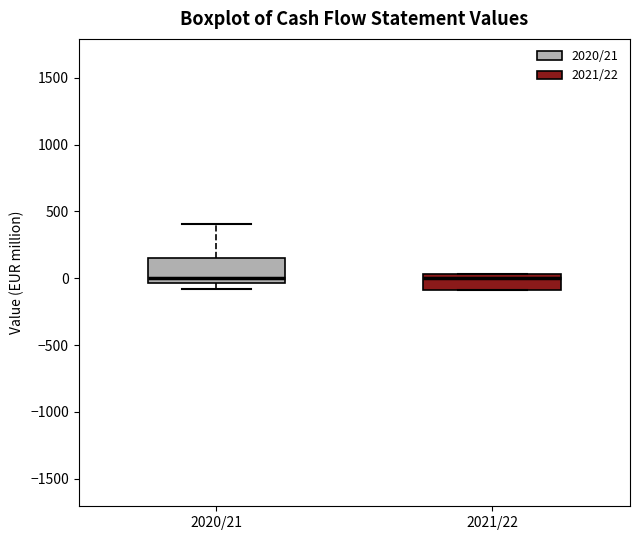

Where is the lower edge of the box for 2021/22 on the y-axis? The values are not printed on the chart, so give them approximately, as read against the axis.

-100